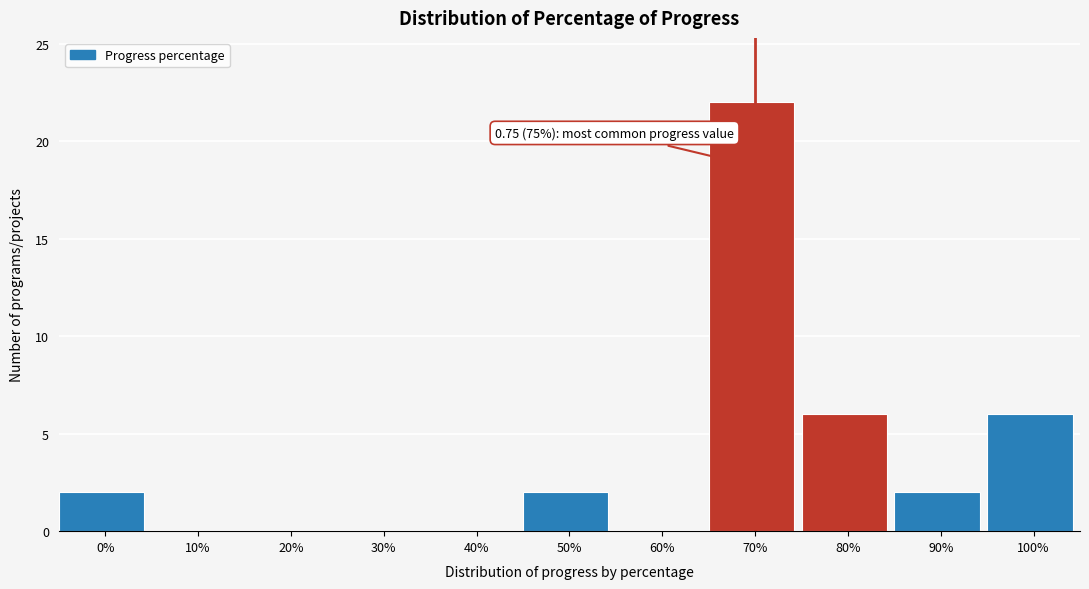

Reading left to right, what are all the values shown in this chart?

0%=2	10%=0	20%=0	30%=0	40%=0	50%=2	60%=0	70%=22	80%=6	90%=2	100%=6